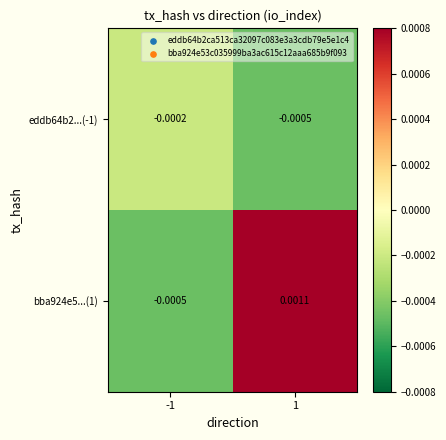

At which category is the sum across all series the highest?

1